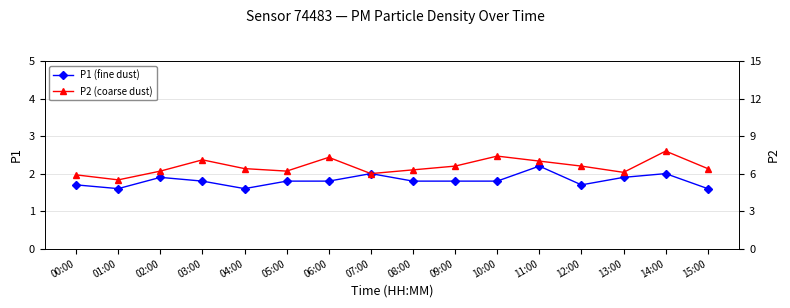

Is it true that P1 equals 2.2 at 15:00?

False